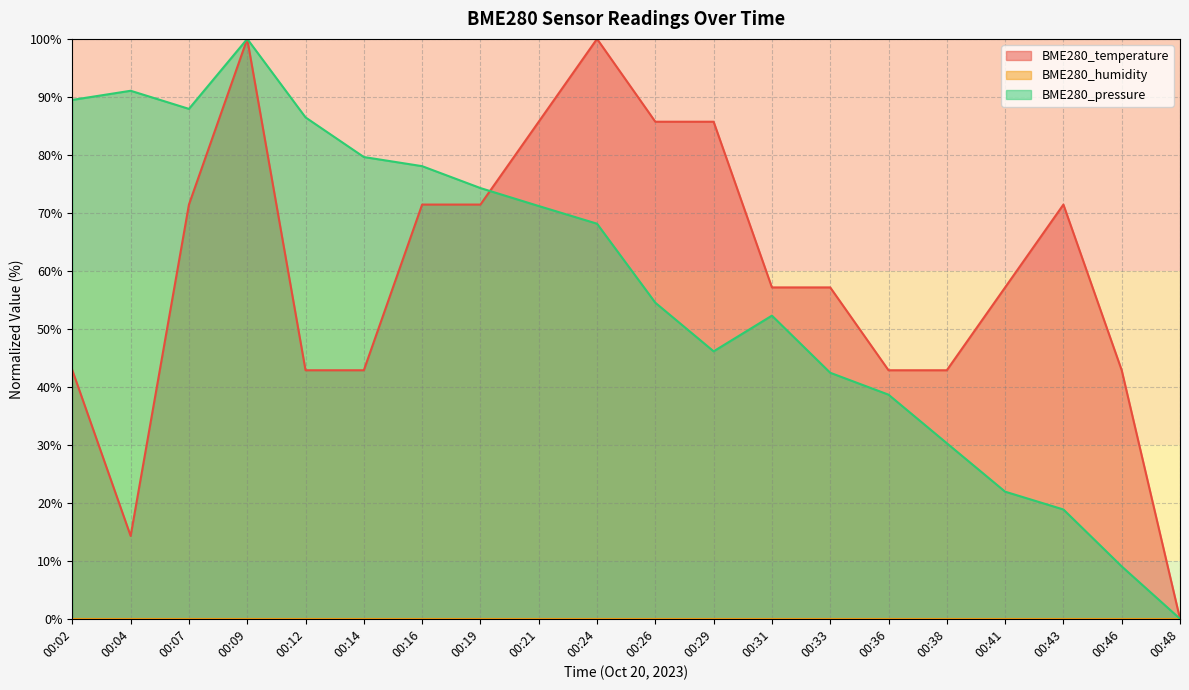

At which label does BME280_temperature first exceed 57?

00:07